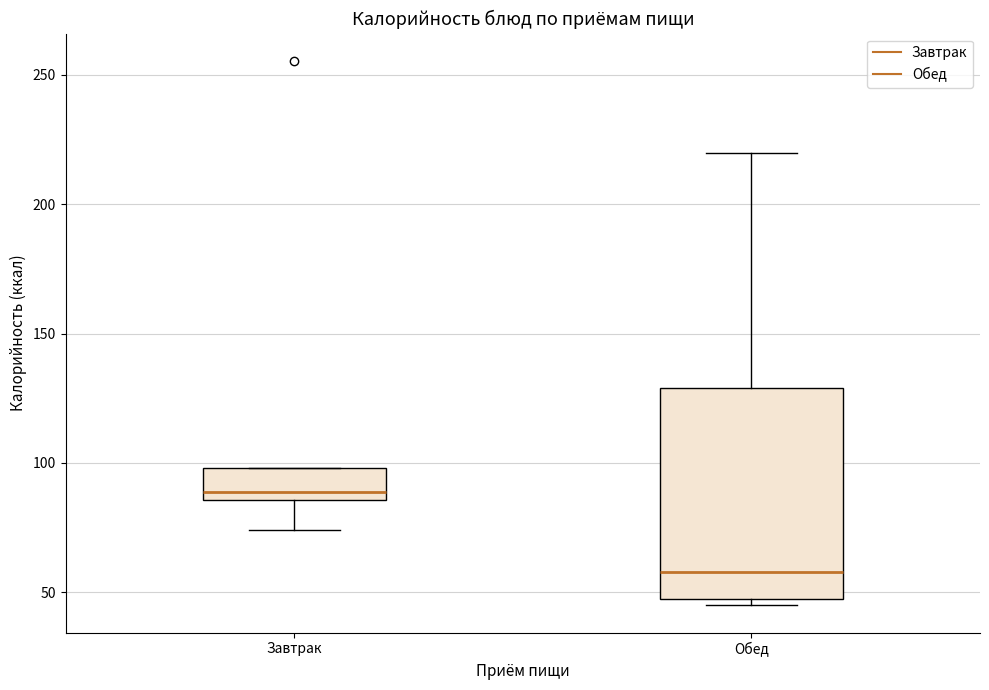

Reading left to right, read every box against the y-axis: the position of its median line, the range the box covers, and the ends of its whiskers. The values are not printed on the chart, so give them approximately, as read against the axis.

Завтрак: median 90, box 85 to 100, whiskers 75 to 100
Обед: median 60, box 45 to 130, whiskers 45 (just below the box's lower edge) to 220